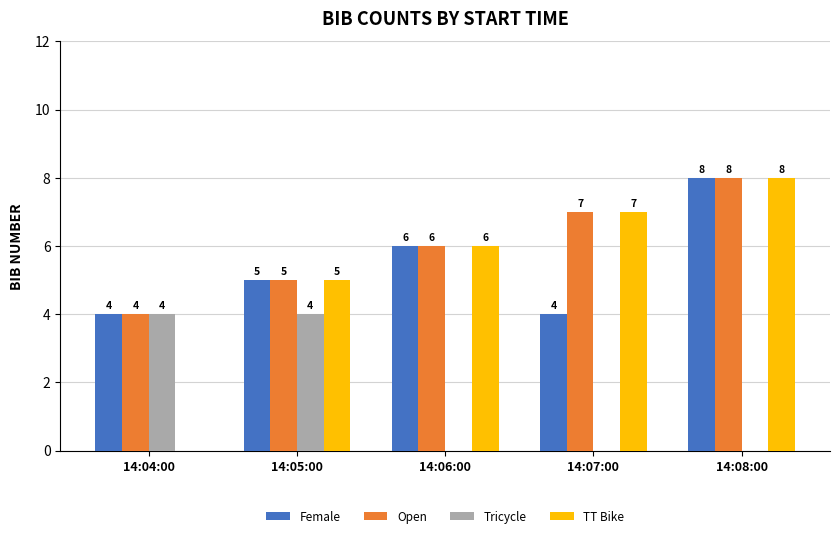

At which category is the sum across all series the highest?

14:08:00